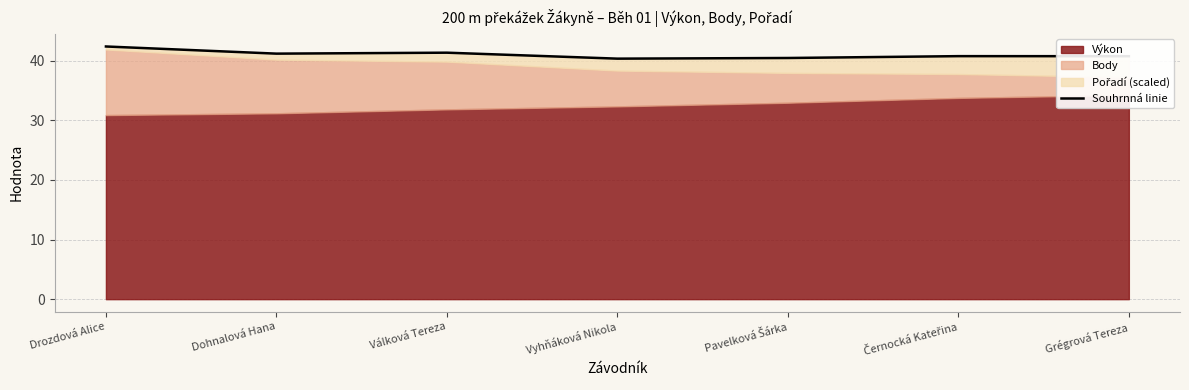

How many data points does each series have?

7